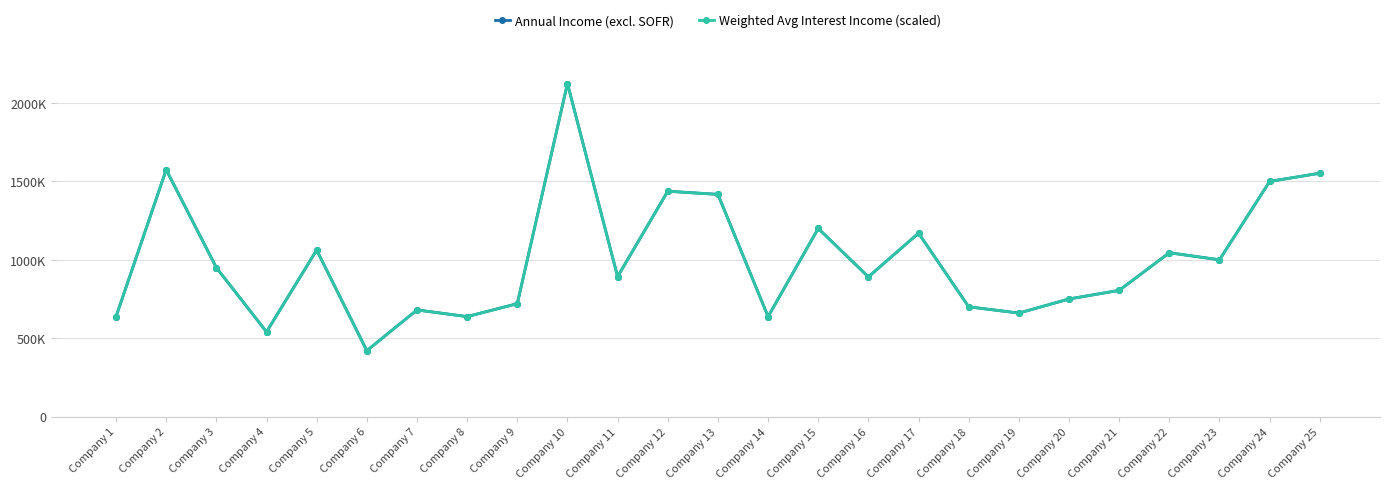

What is the value of the Annual Income (excl. SOFR) point at the 17th from the left?

1170000.0